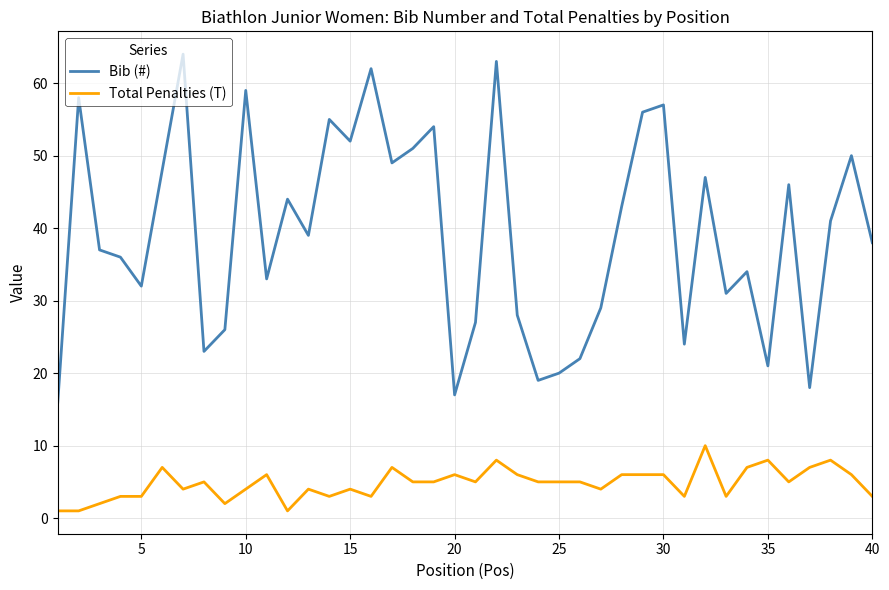

Which series has the widest spread of values?

Bib (#)